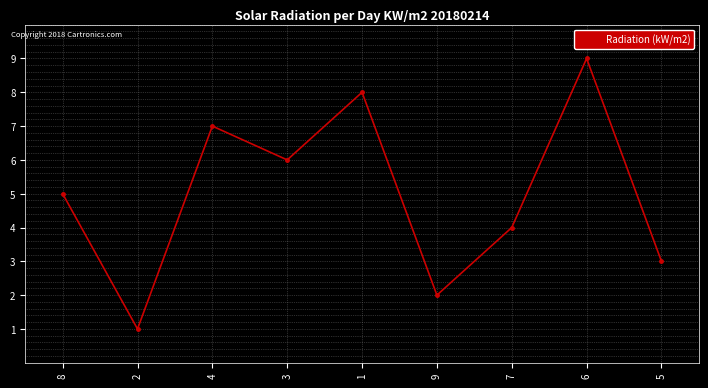

The value at 6 is 14. True or false?

False